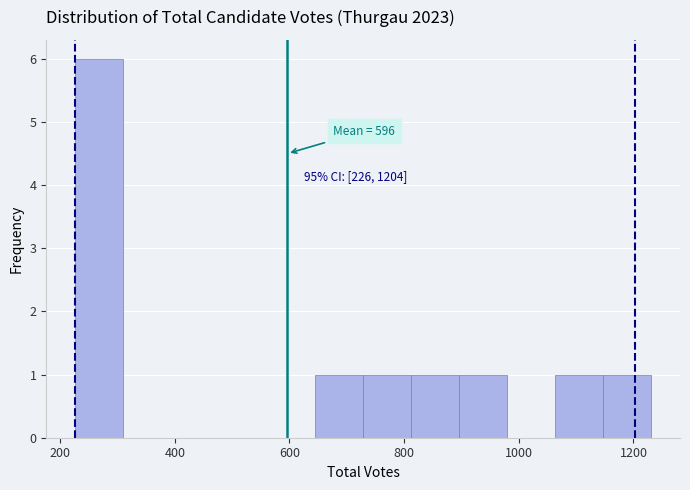

Which range on the x-axis has the tallest bar?

220 to 300